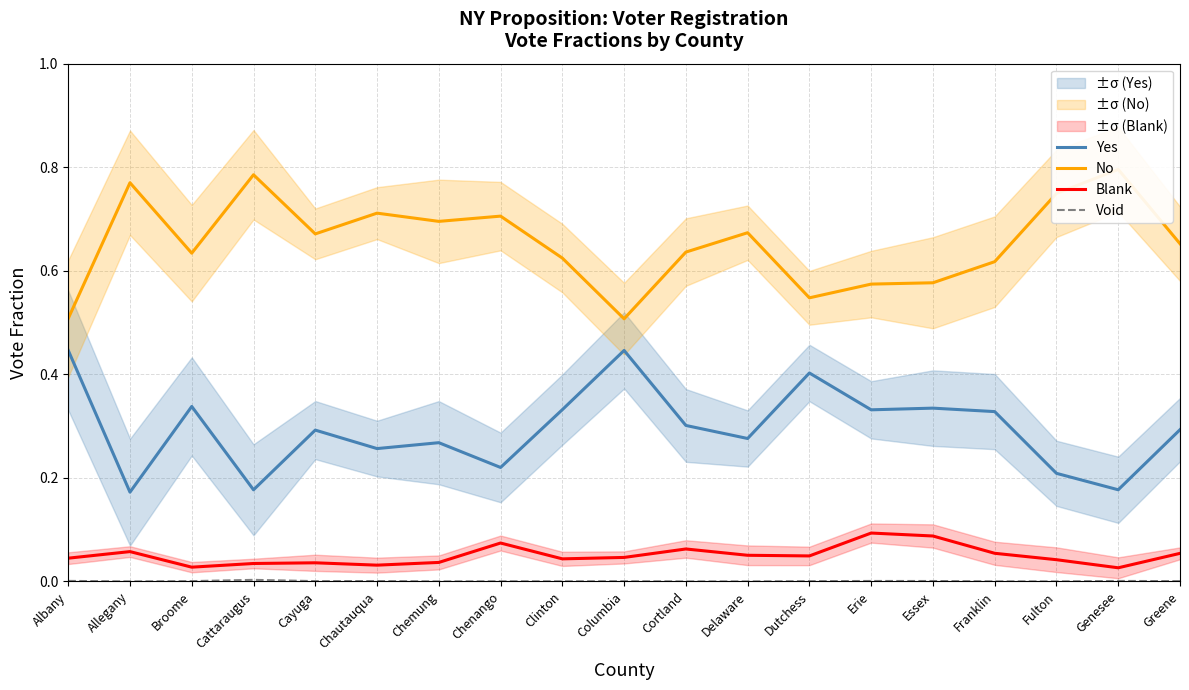

Rank the categories by No value from lowest to highest.

Columbia, Albany, Dutchess, Erie, Essex, Franklin, Clinton, Broome, Cortland, Greene, Cayuga, Delaware, Chemung, Chenango, Chautauqua, Fulton, Allegany, Cattaraugus, Genesee